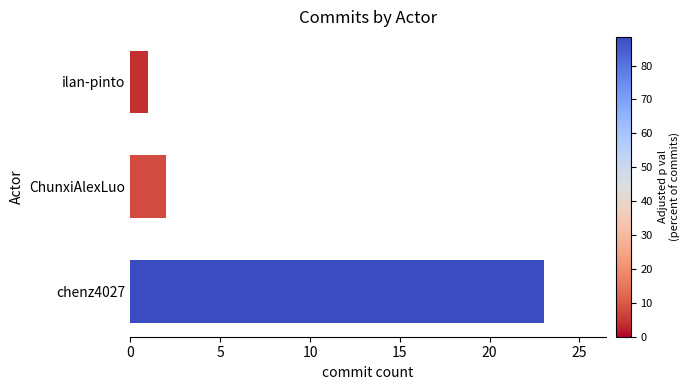

How many bars are there in total?

3